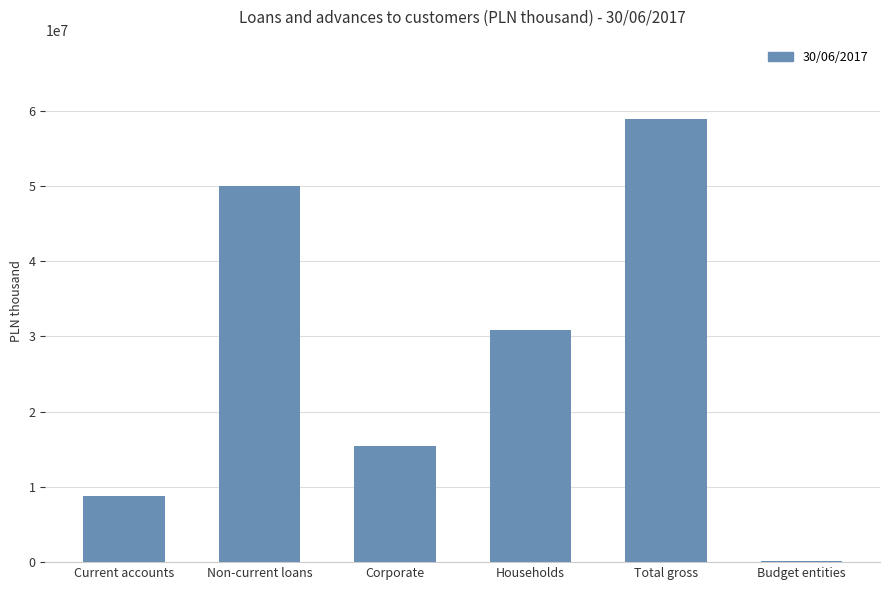

What is the ratio of the value at Households to the value at Total gross?

0.5